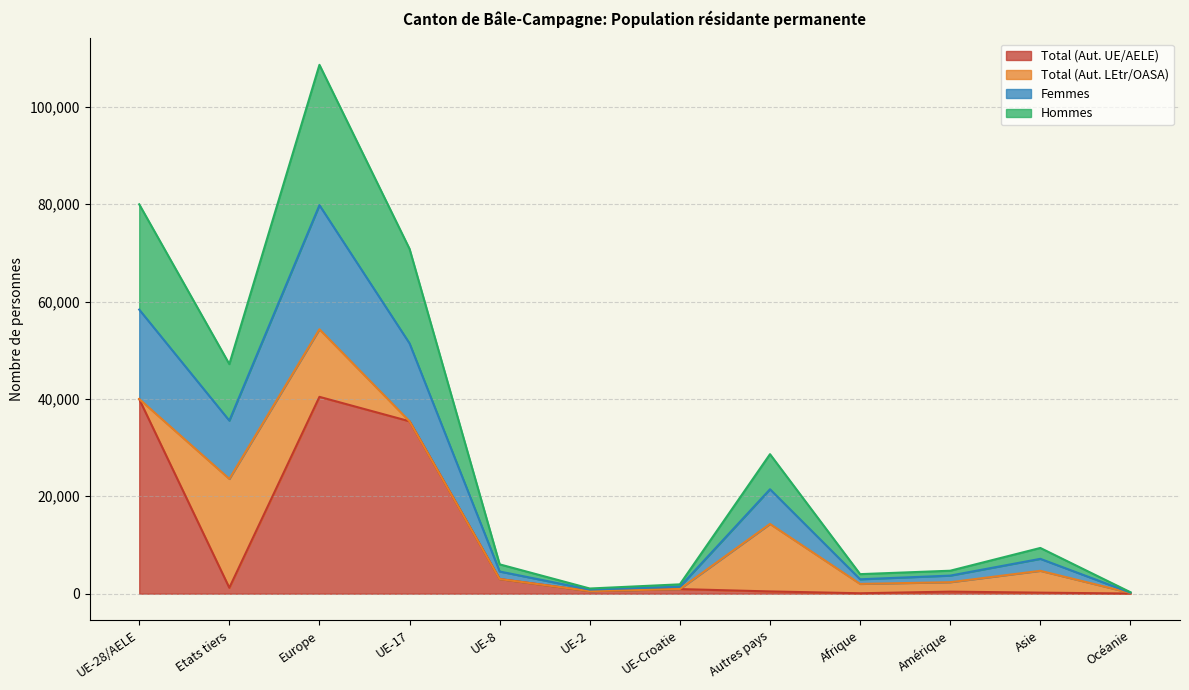

At how many categories does at least one series exceed 9734?

5